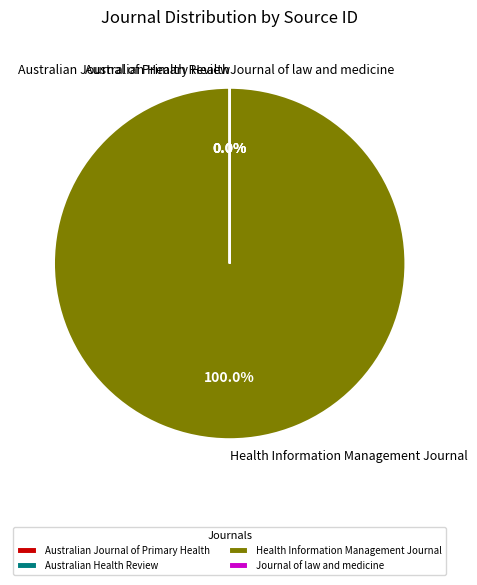

Is it true that Health Information Management Journal is 100% of the pie?

True